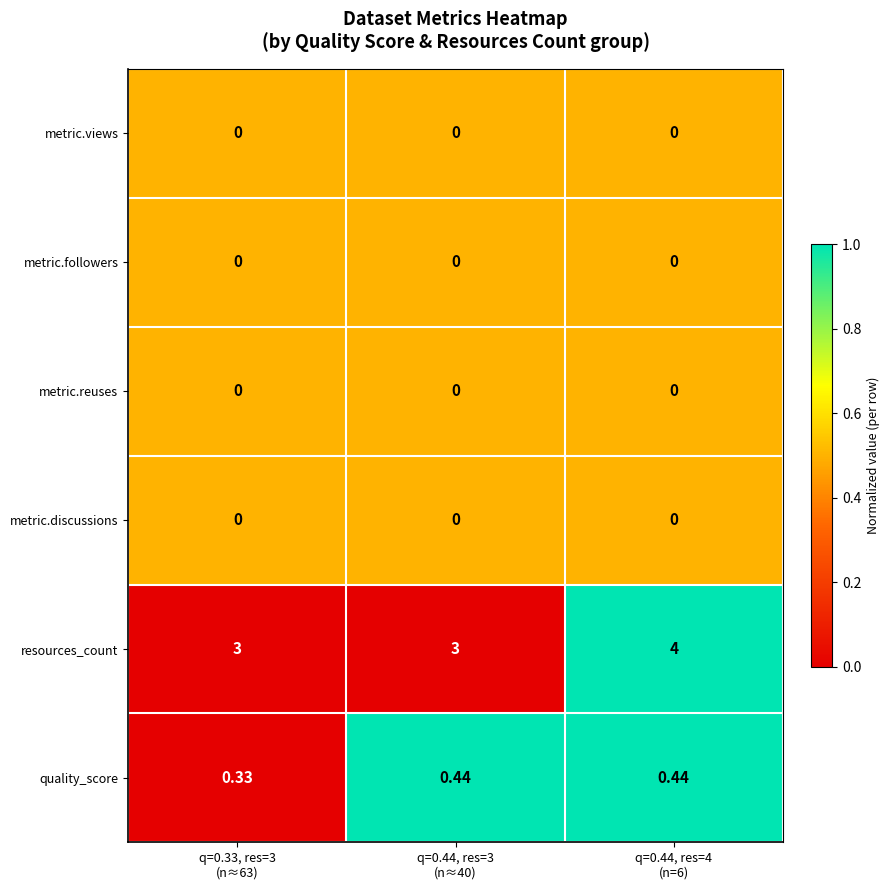

Which series has the widest spread of values?

resources_count